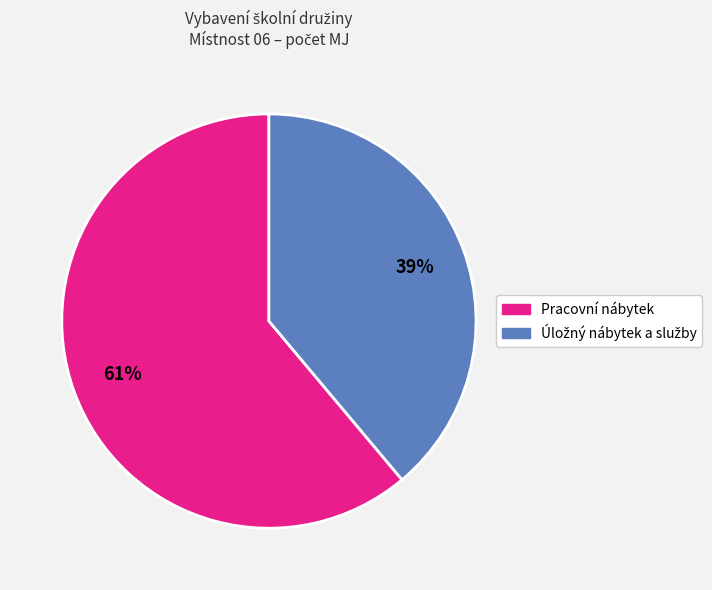

To the nearest percent, what is the average slice percentage?

50%